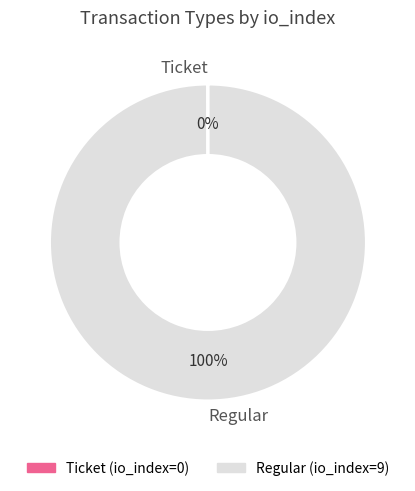

Does any single category account for the majority?

Yes